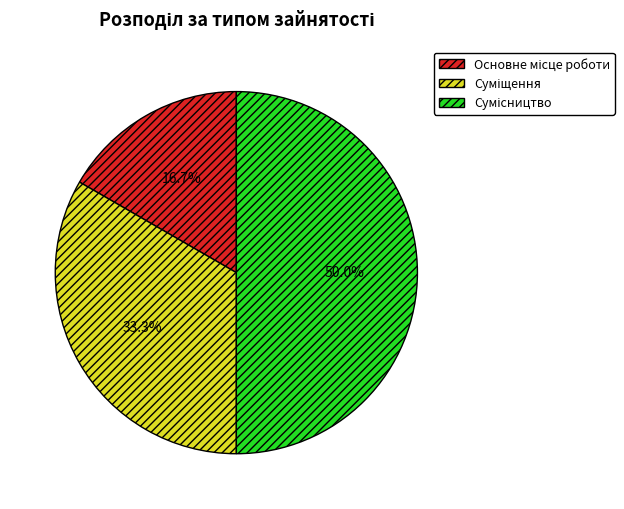

Between Основне місце роботи and Сумісництво, which is larger?

Сумісництво